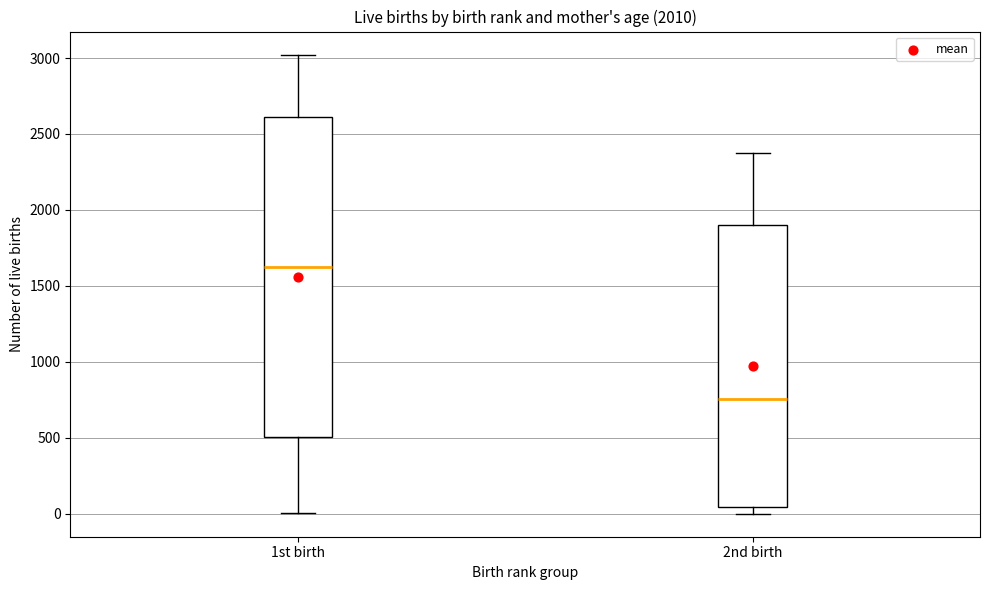

Comparing the boxes themselves (not the whiskers), which one is the tallest?

1st birth